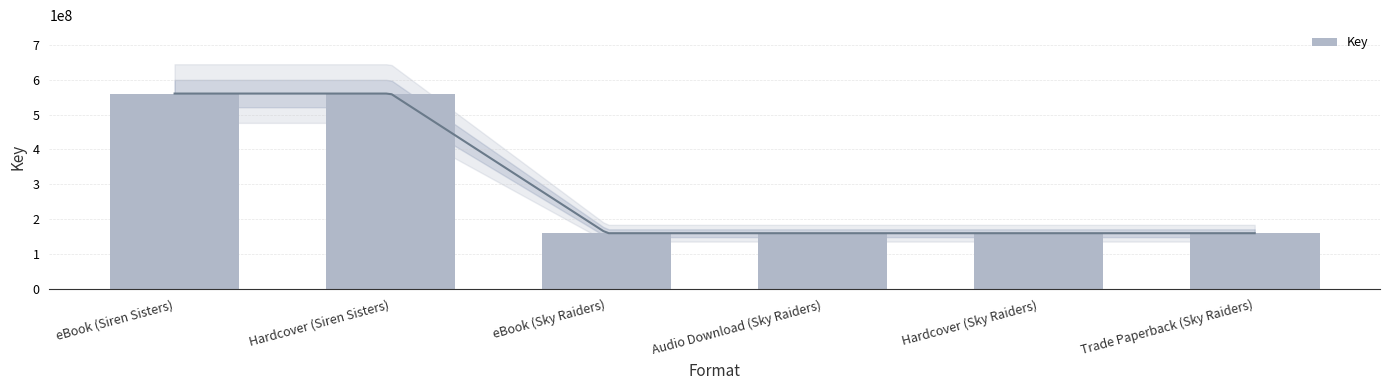

True or false: the data shows 159860001 at Trade Paperback (Sky Raiders).

True